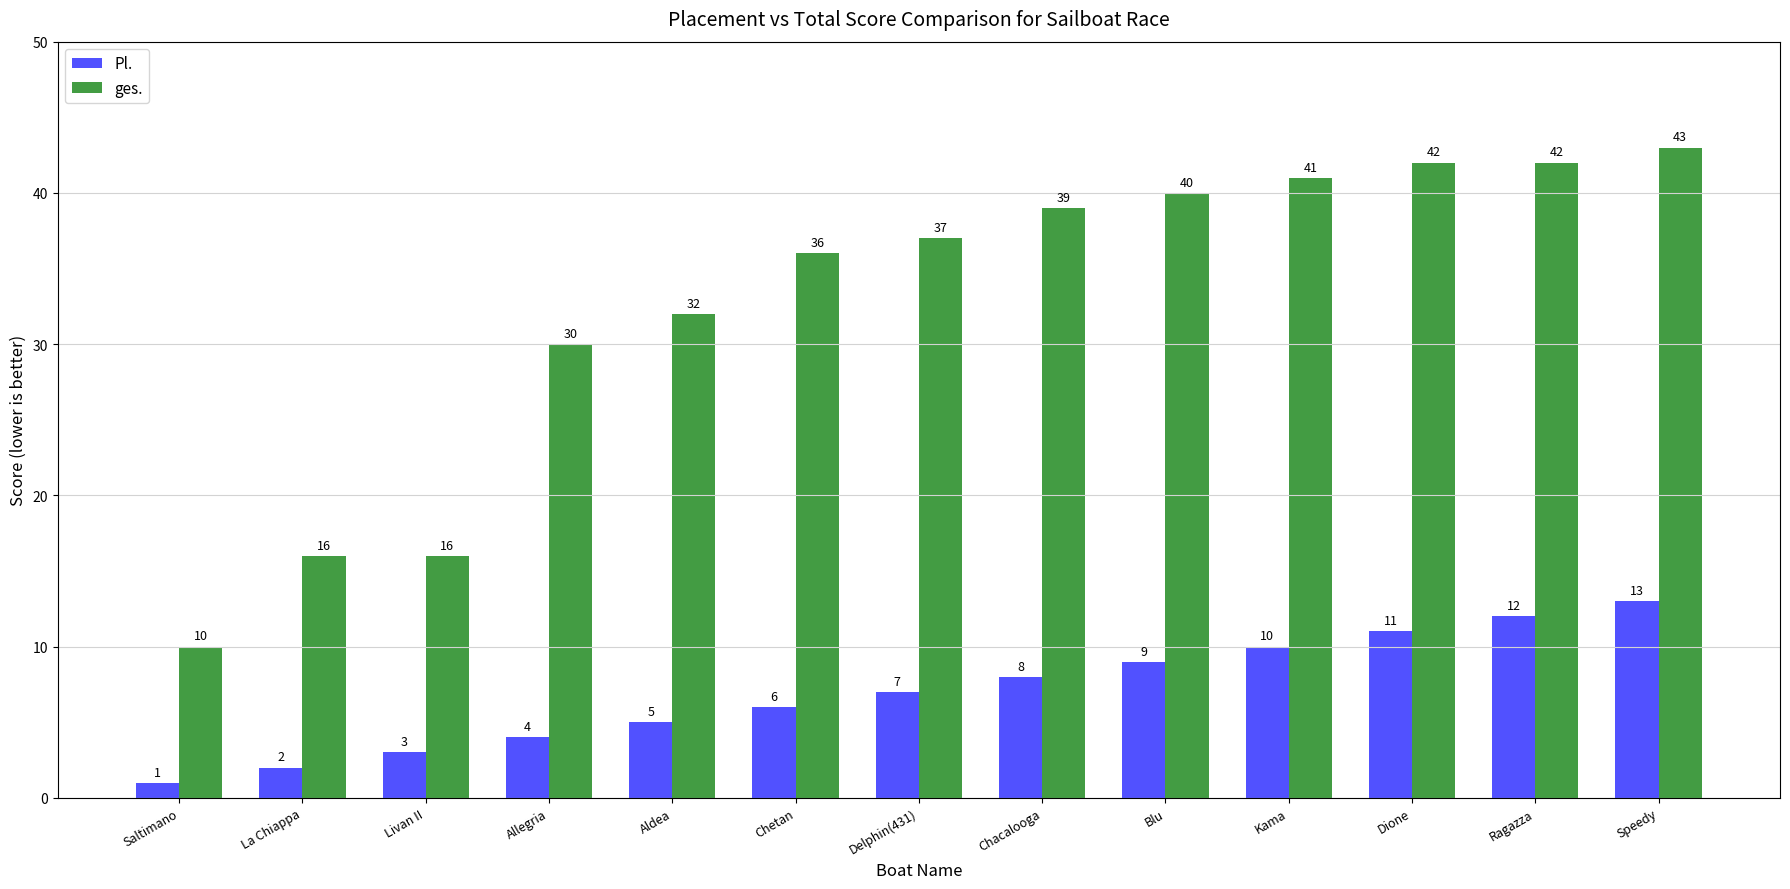

How many data points in ges. are less than 37?

6